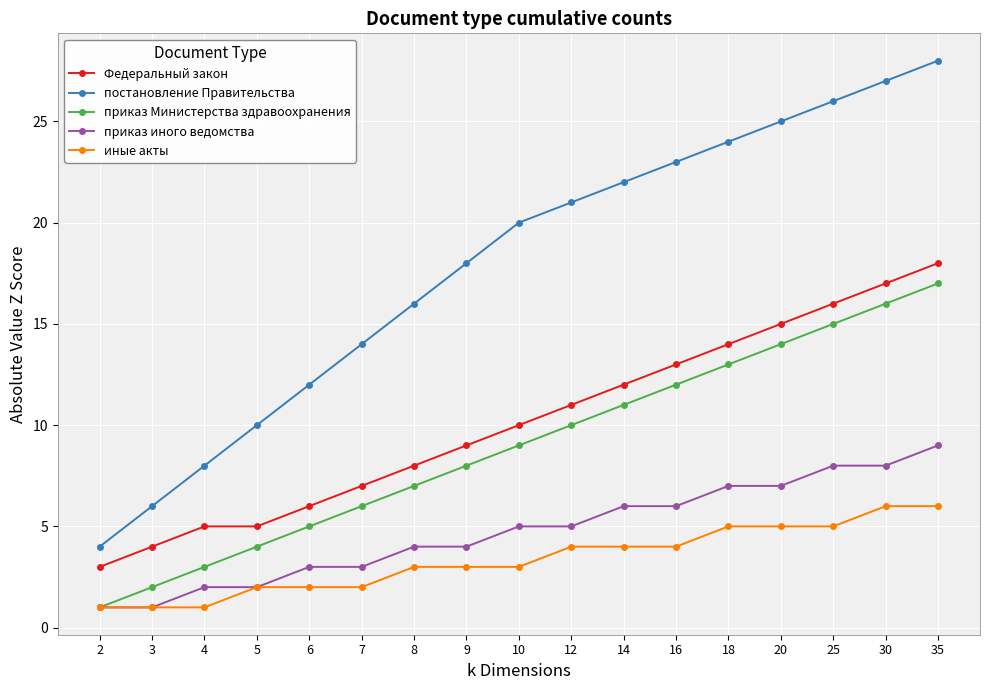

What is the sum of the приказ Министерства здравоохранения values at 8 and 14?

18